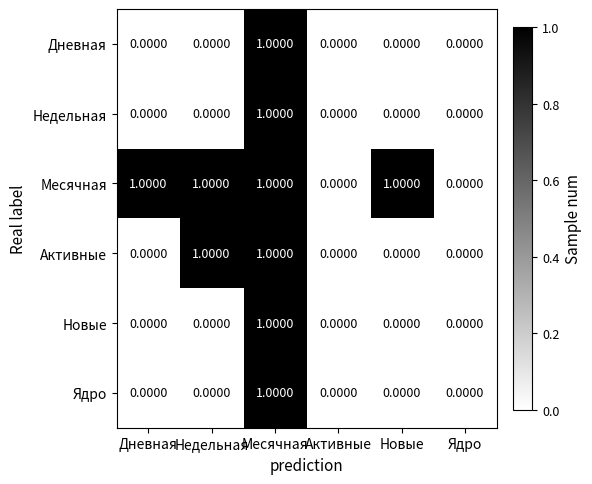

How many series are shown in this chart?

6